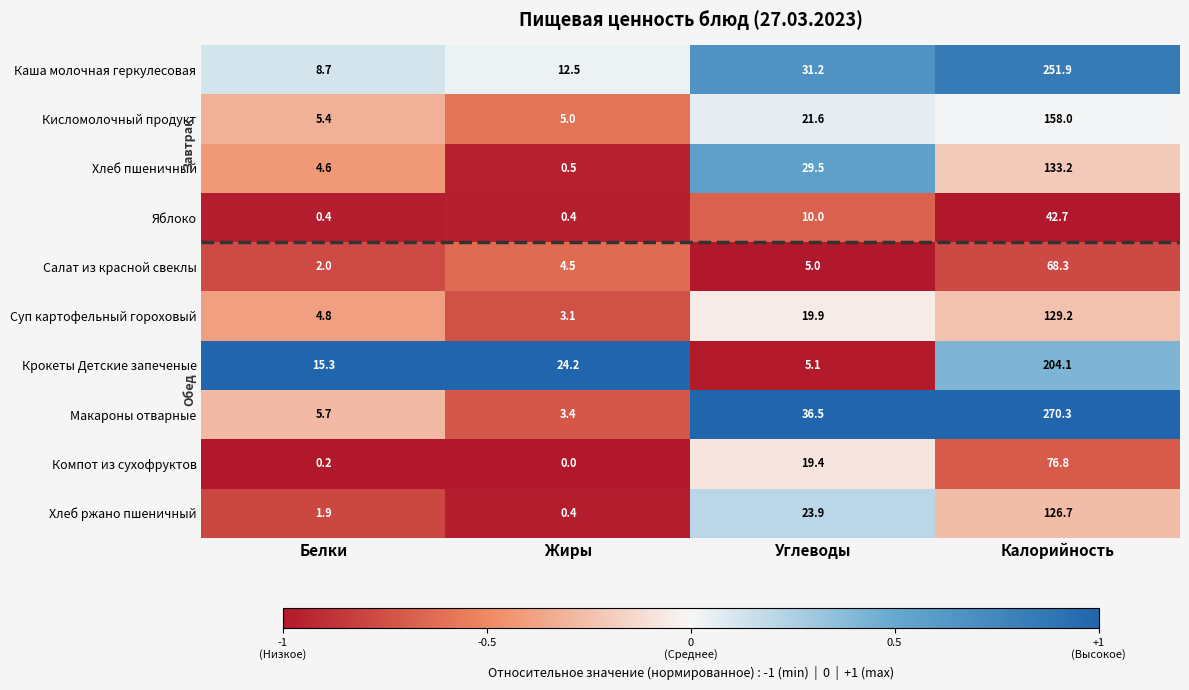

The value of Компот из сухофруктов at Калорийность is 118.7. True or false?

False